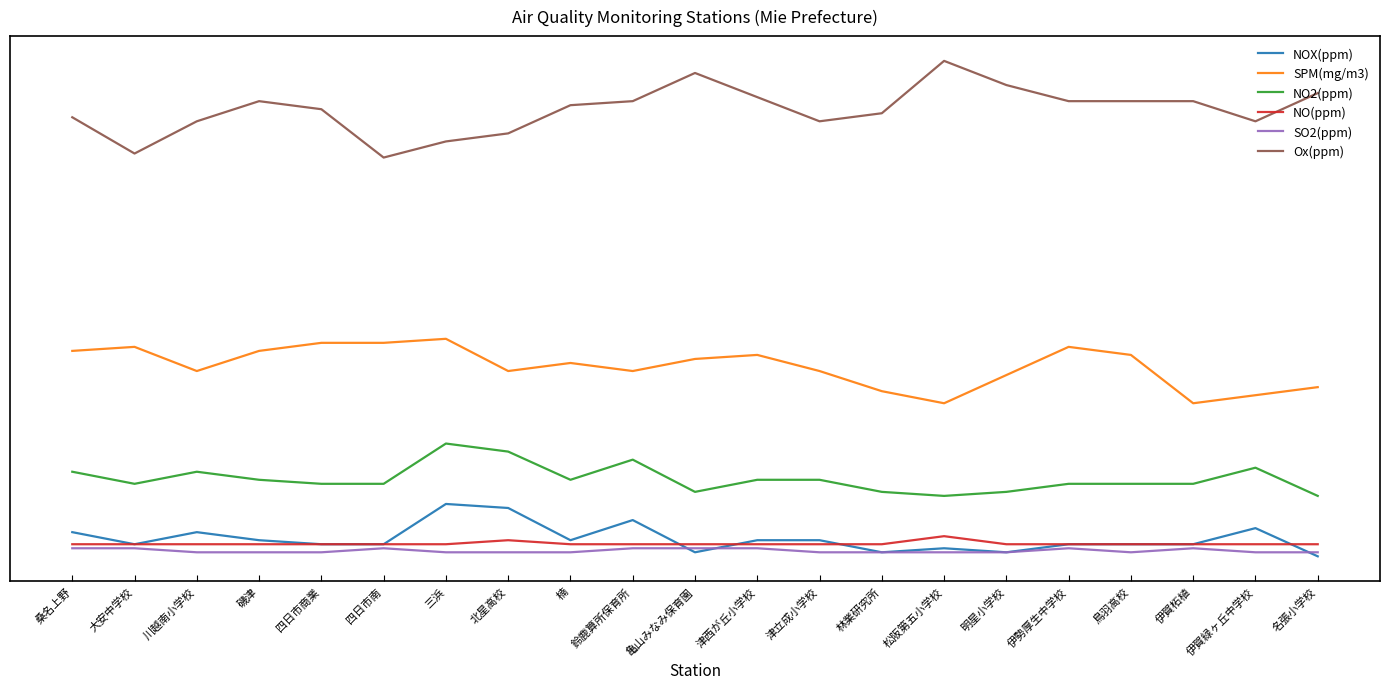

Is this an area chart (filled region under the line)?

No